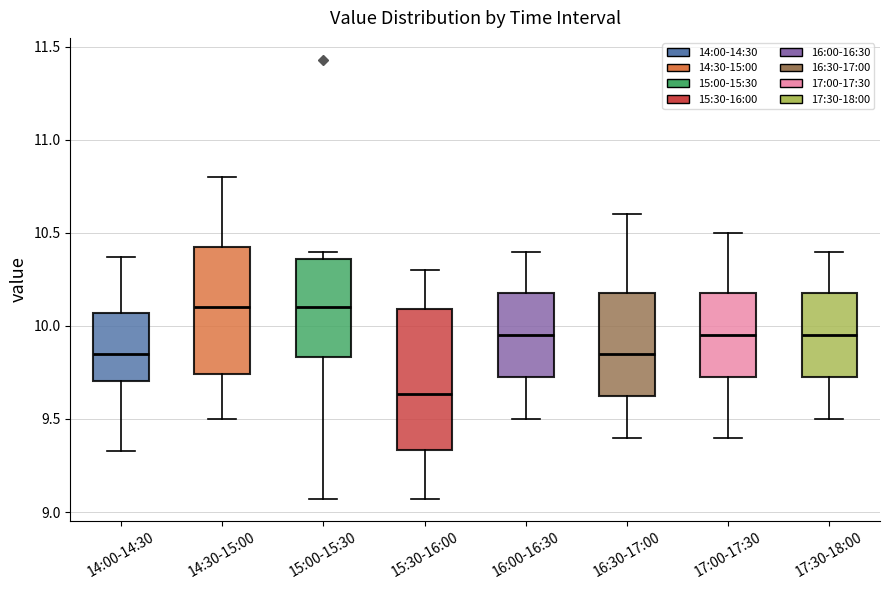

Where is the upper edge of the box for 16:30-17:00 on the y-axis? The values are not printed on the chart, so give them approximately, as read against the axis.

10.20